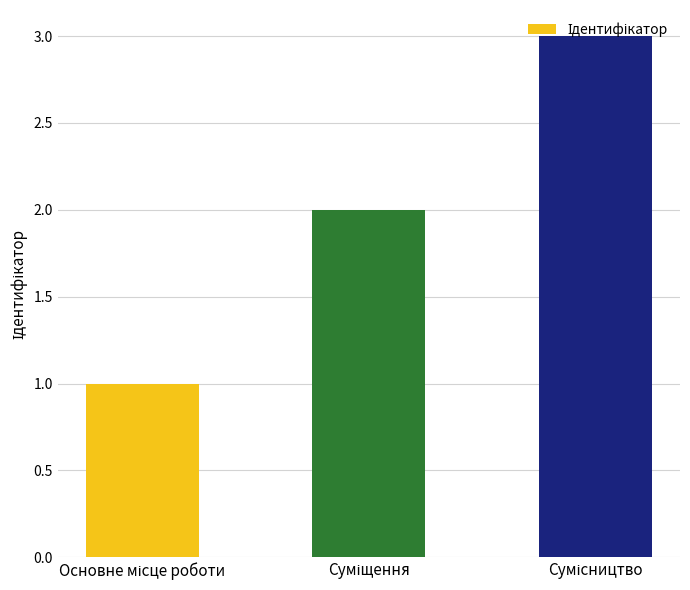

What is the maximum value shown in the chart?

3